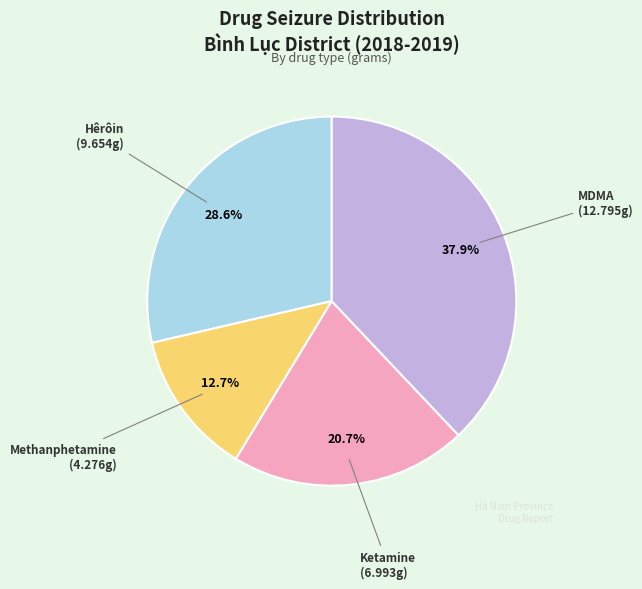

To the nearest percent, what is the average slice percentage?

25%